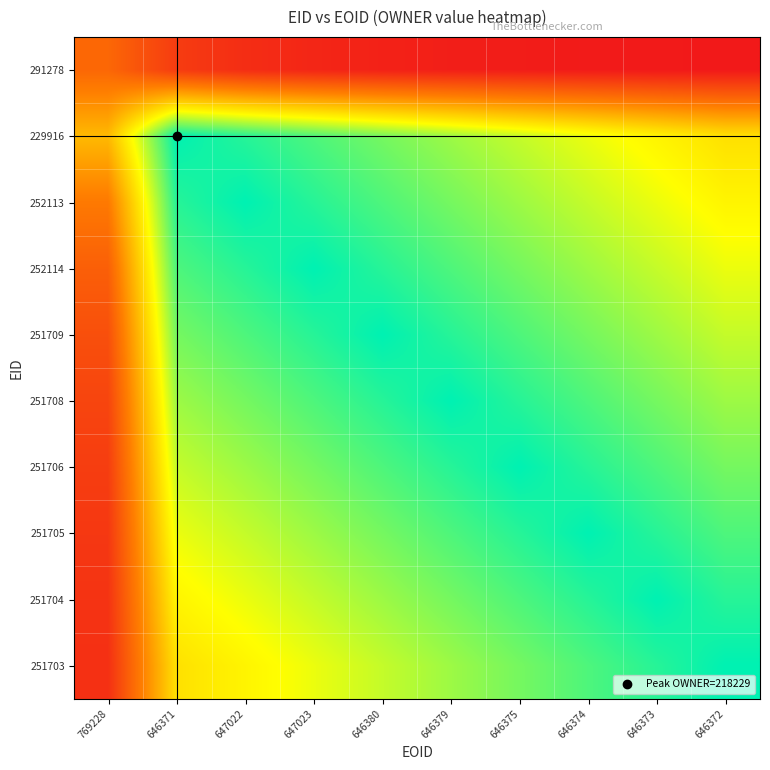

At how many categories does at least one series exceed 64886?

10